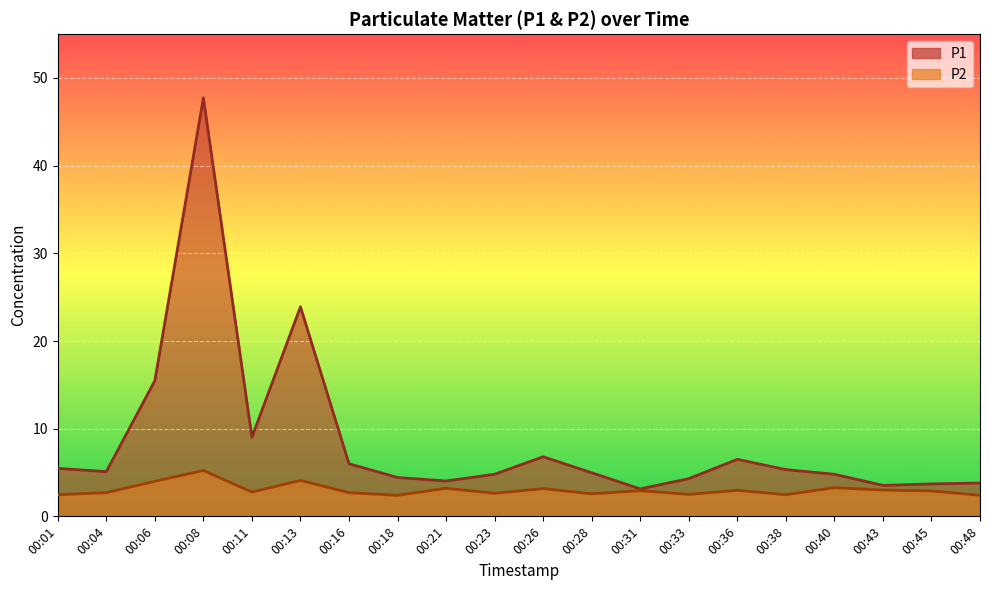

Where is the first local maximum for P1?

00:08